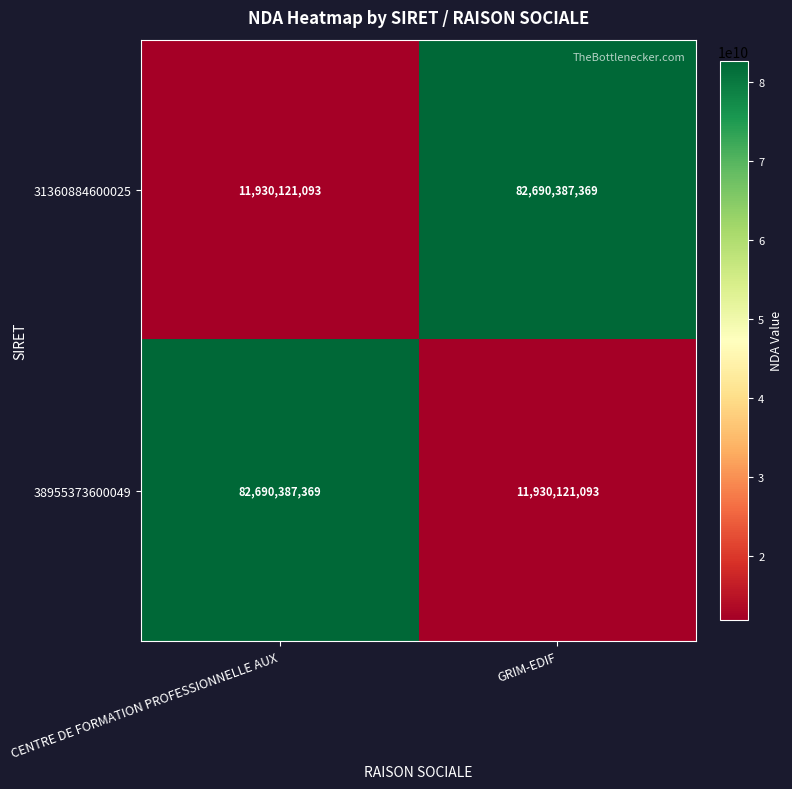

What is the difference between the highest and lowest values at CENTRE DE FORMATION PROFESSIONNELLE AUX?

70760266276